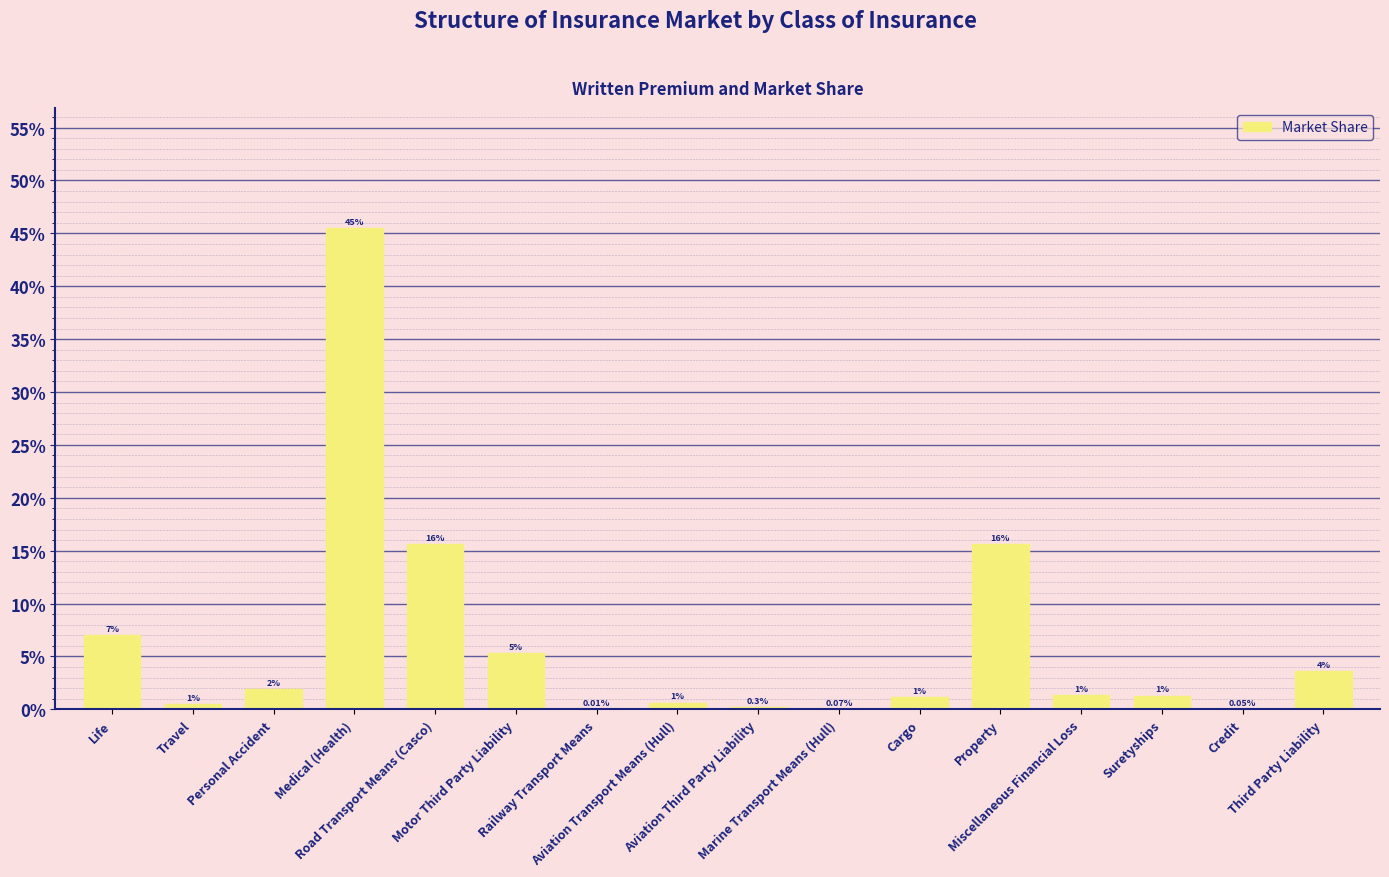

Are the bars horizontal?

No